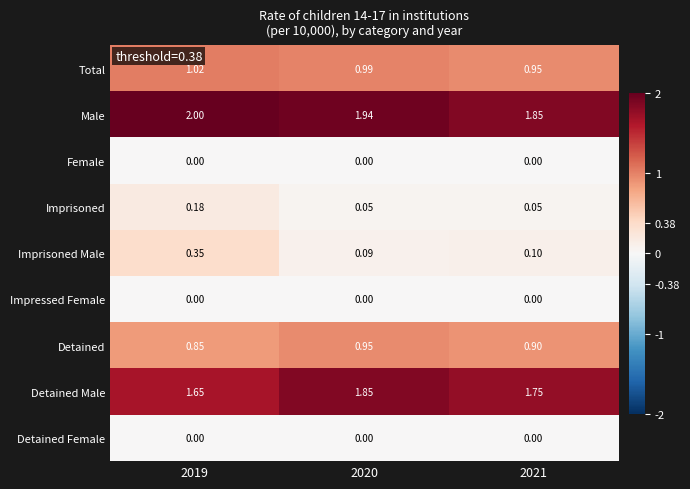

Which series has the widest spread of values?

Imprisoned Male